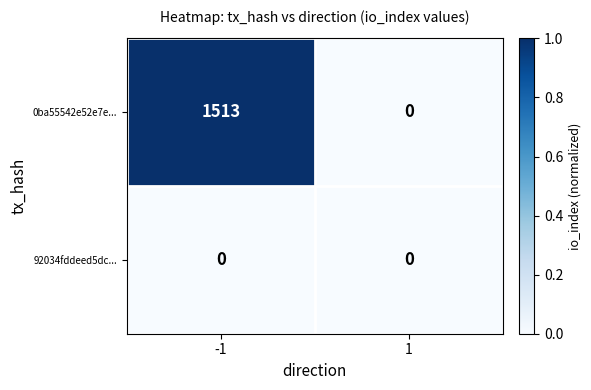

The value of 92034fddeed5dc... at 1 is 0. True or false?

True